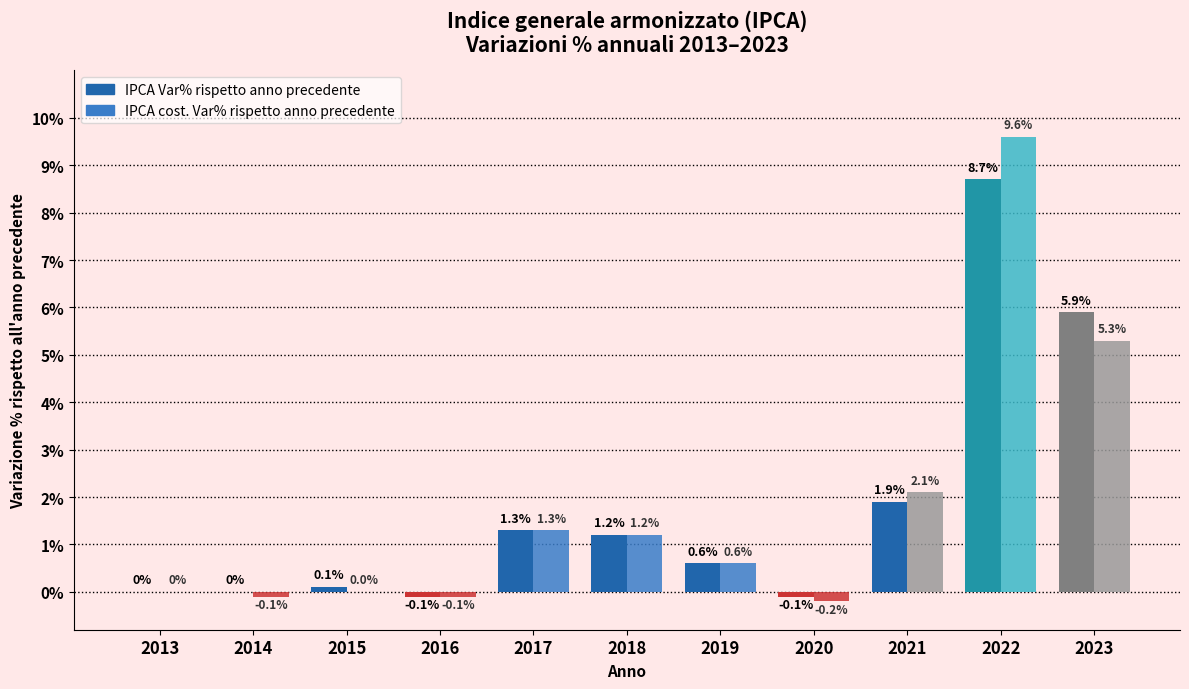

Reading left to right, what are all the values shown in this chart?

IPCA Var% rispetto anno precedente: 2013=0.0	2014=0.0	2015=0.1	2016=-0.1	2017=1.3	2018=1.2	2019=0.6	2020=-0.1	2021=1.9	2022=8.7	2023=5.9
IPCA cost. Var% rispetto anno precedente: 2013=0.0	2014=-0.1	2015=0.0	2016=-0.1	2017=1.3	2018=1.2	2019=0.6	2020=-0.2	2021=2.1	2022=9.6	2023=5.3